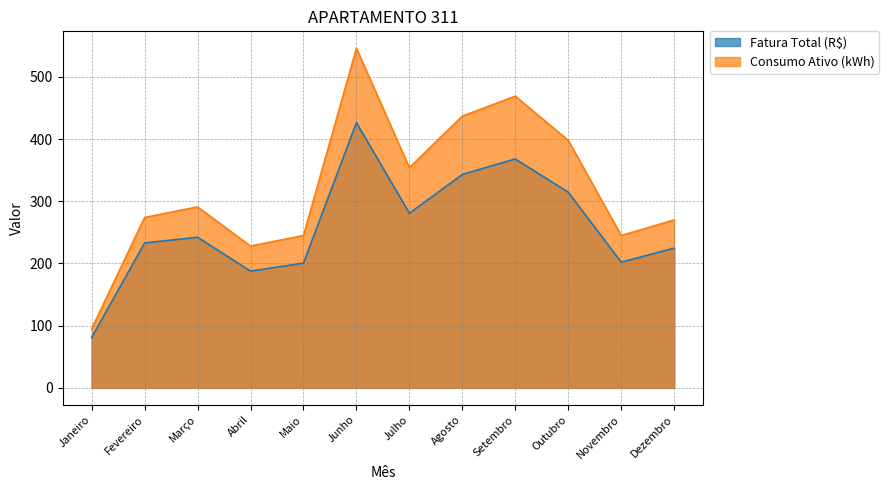

Where is the first local minimum for Fatura Total (R$)?

Abril